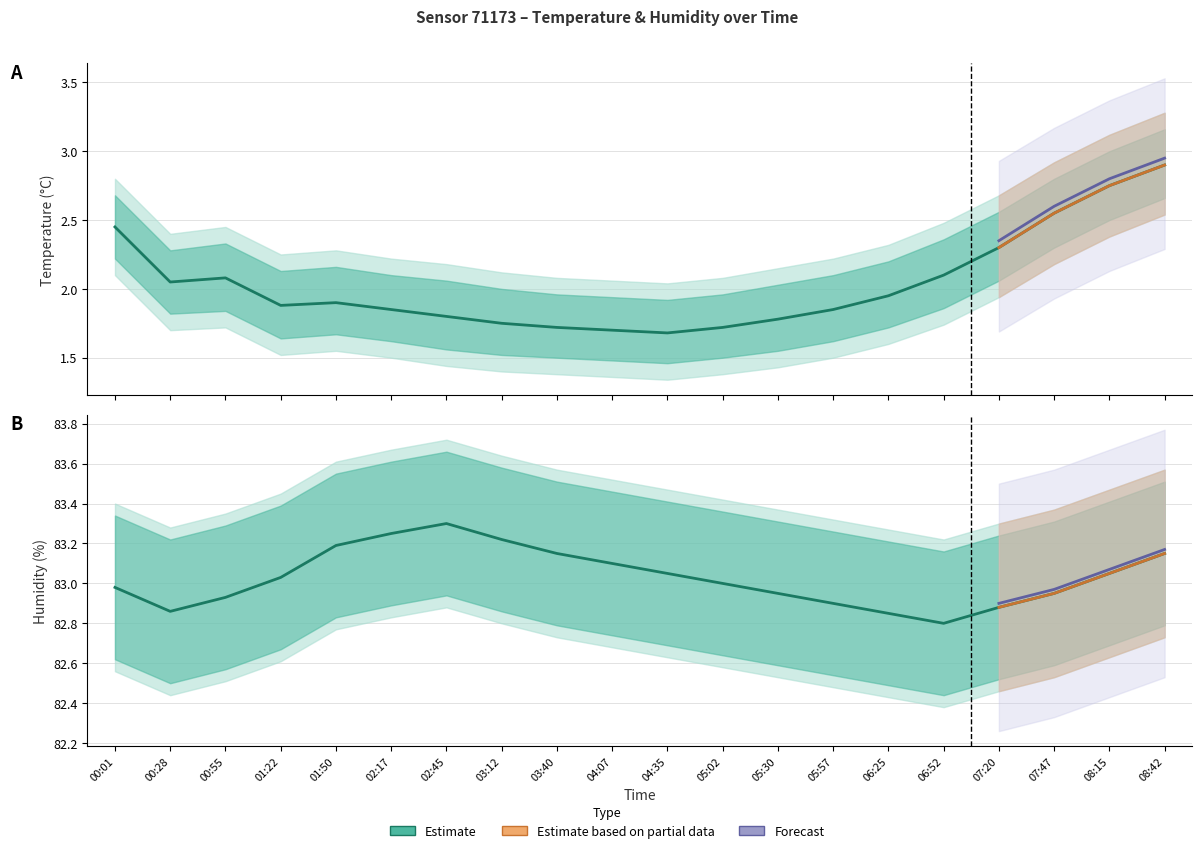

What is the minimum value for temperature?

1.7